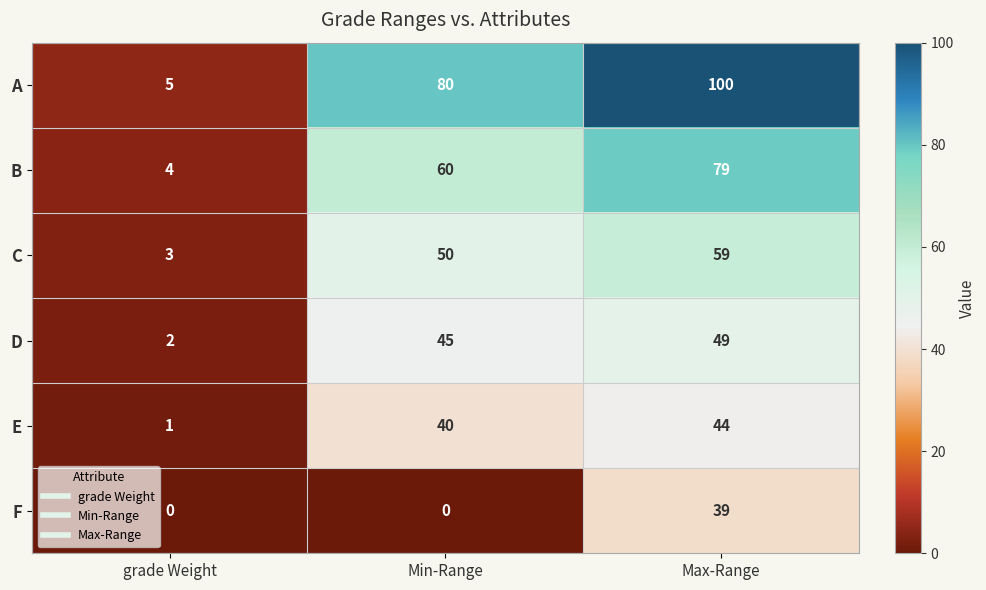

Which series has the widest spread of values?

A